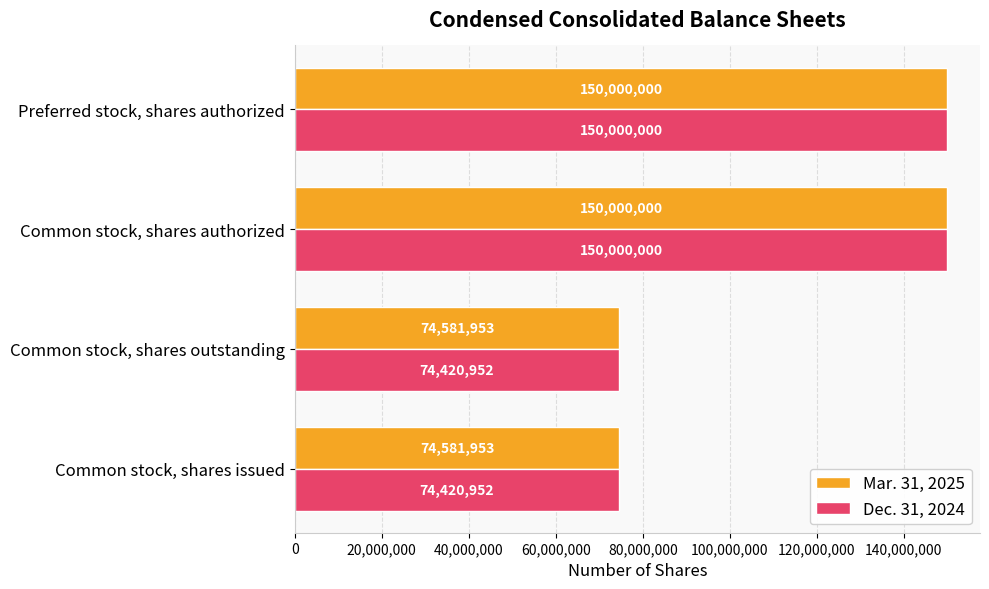

What is the lowest value of the Dec. 31, 2024 series?

74420952